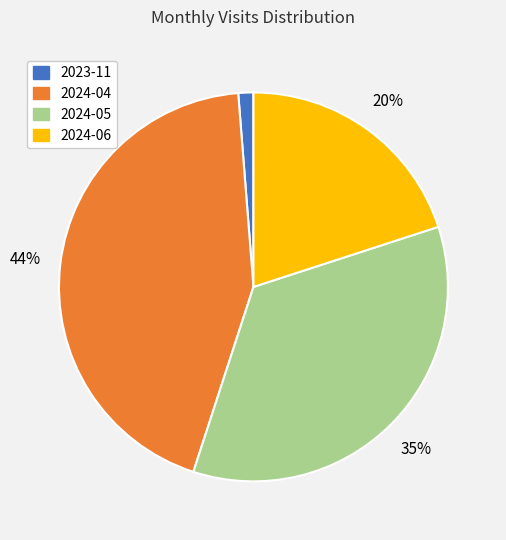

Is 2024-06 the majority of the pie?

No